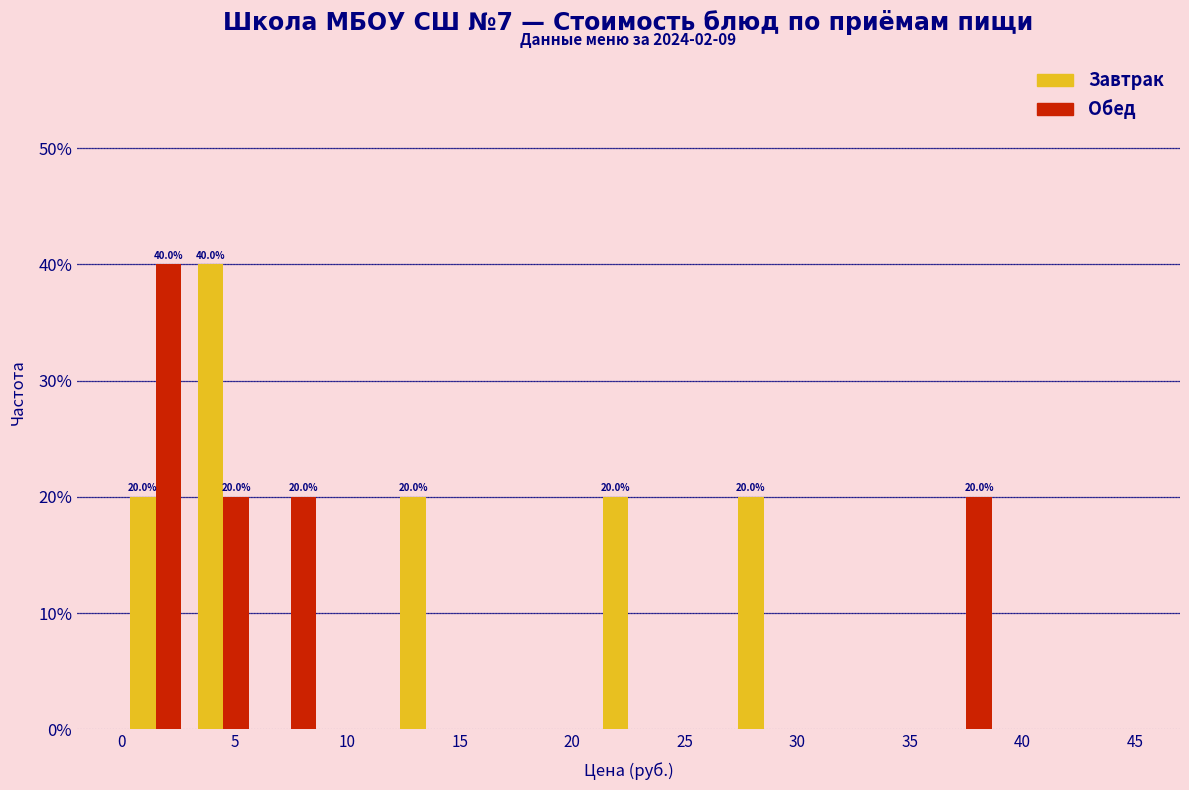

In the Обед series, which range on the x-axis has the tallest bar?

0 to 3